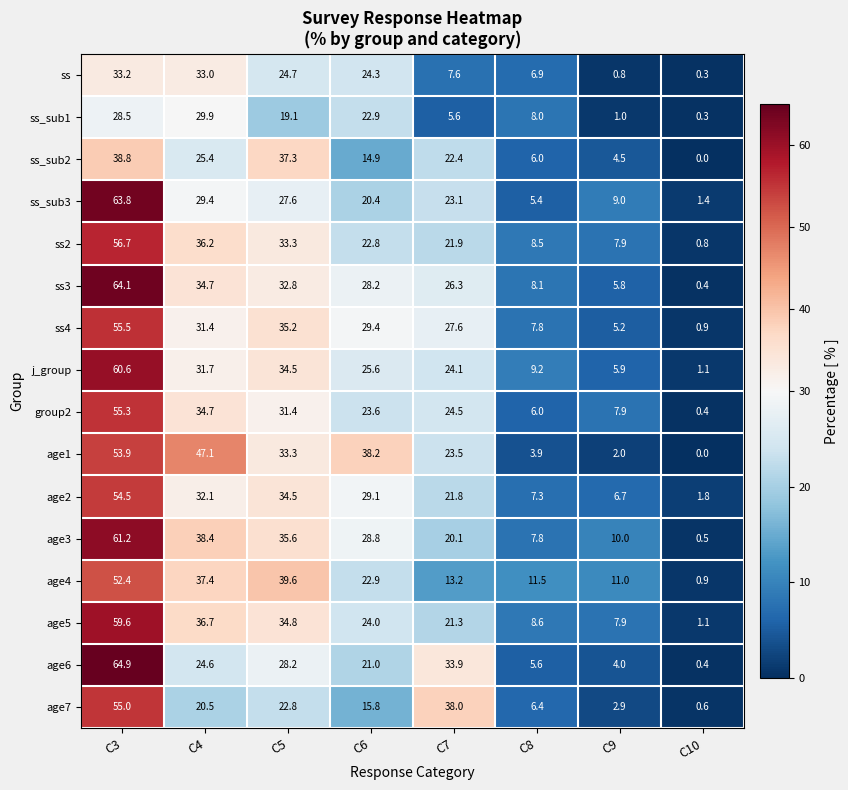

How many data points does each series have?

8